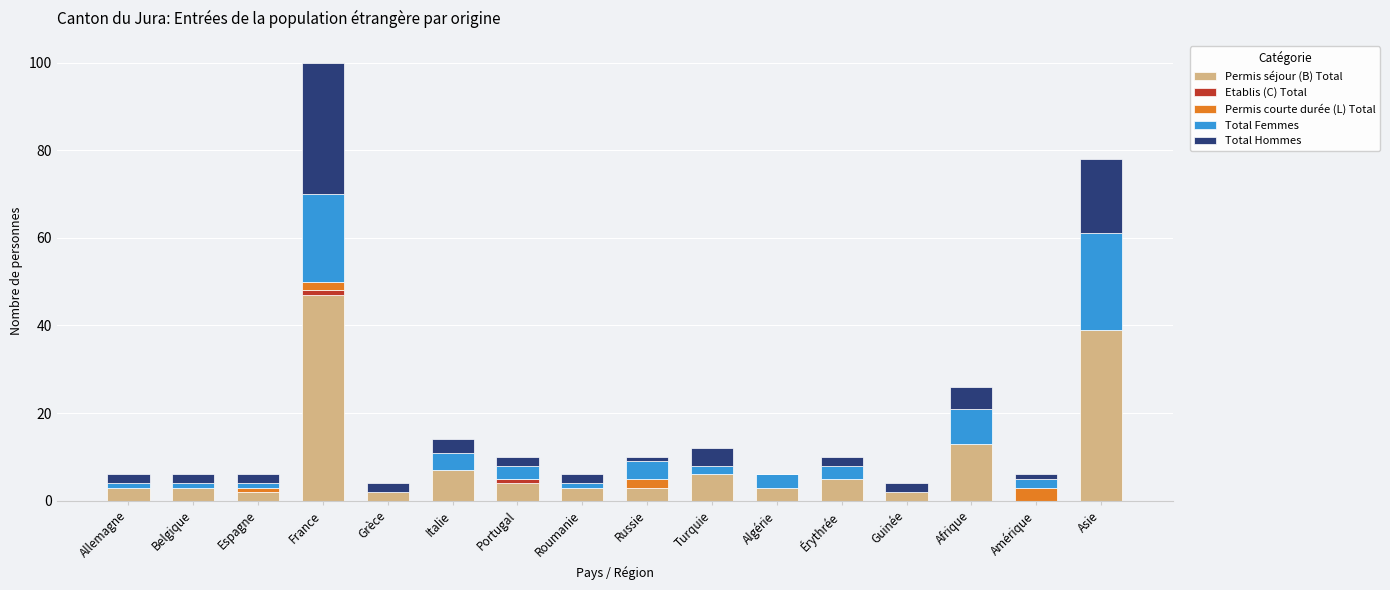

Which category has the highest value in the Permis séjour (B) Total series?

France